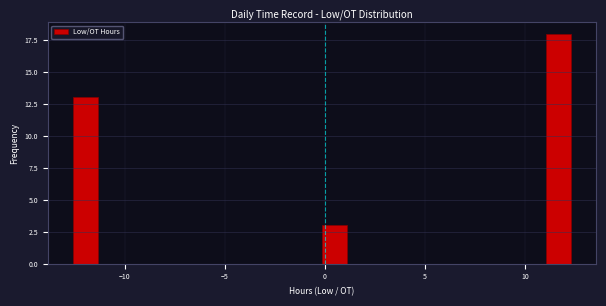

Around what value on the x-axis is the tallest bar? Give the approximate position of its centre, as read against the axis.

11.5